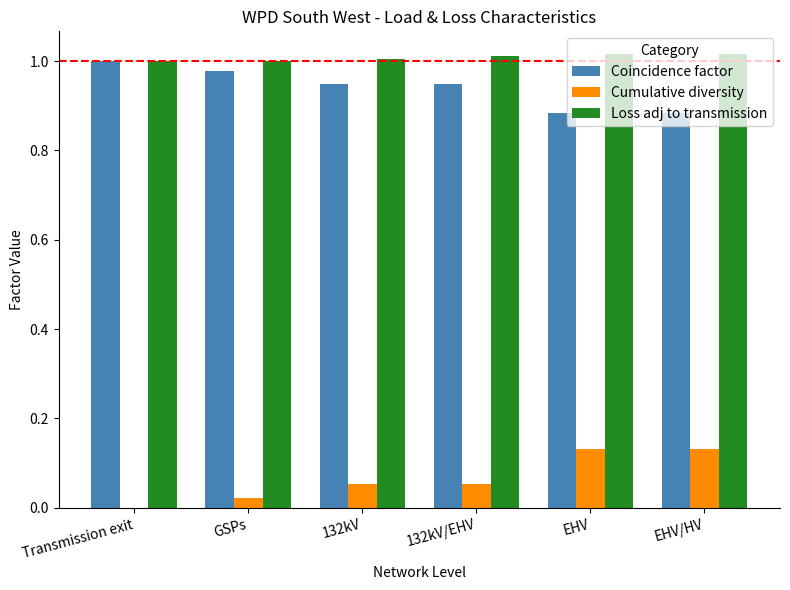

What is the sum of the Loss adj to transmission values at EHV and 132kV?

2.0